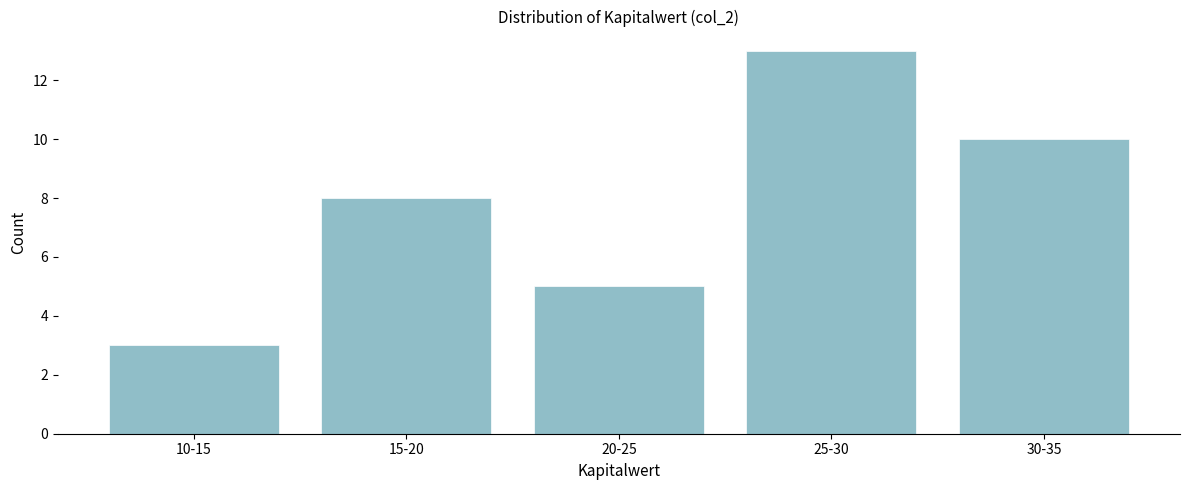

Reading left to right, what are all the values shown in this chart?

10-15=3	15-20=8	20-25=5	25-30=13	30-35=10